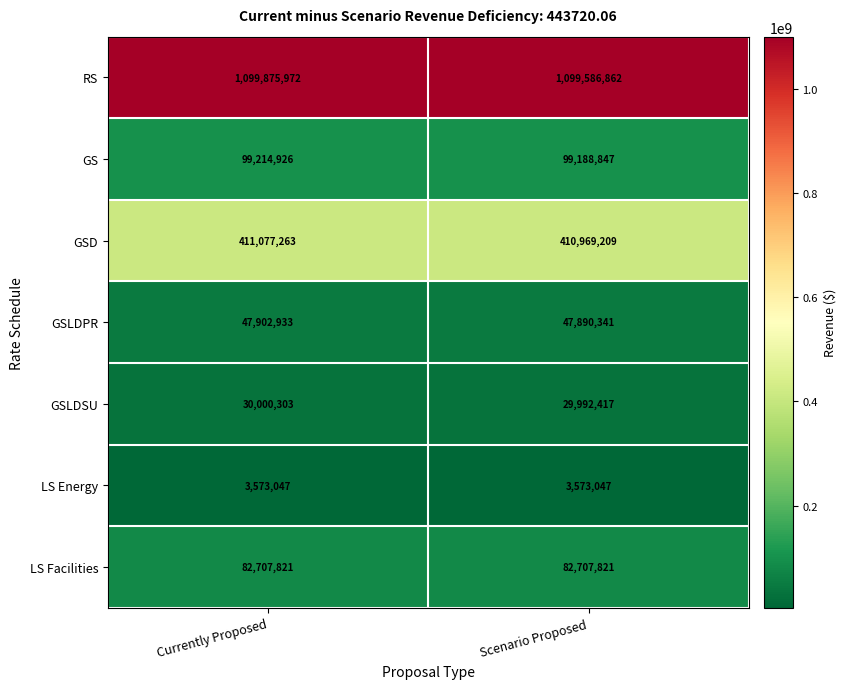

At how many categories does at least one series exceed 199463529?

2